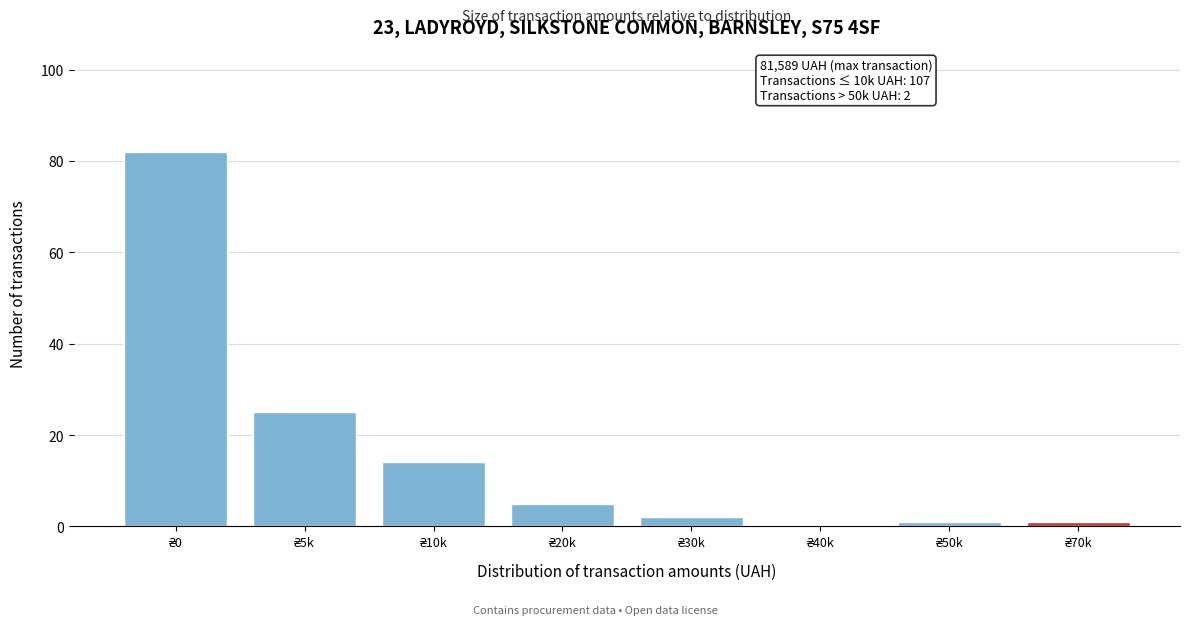

What is the greatest value displayed?

82